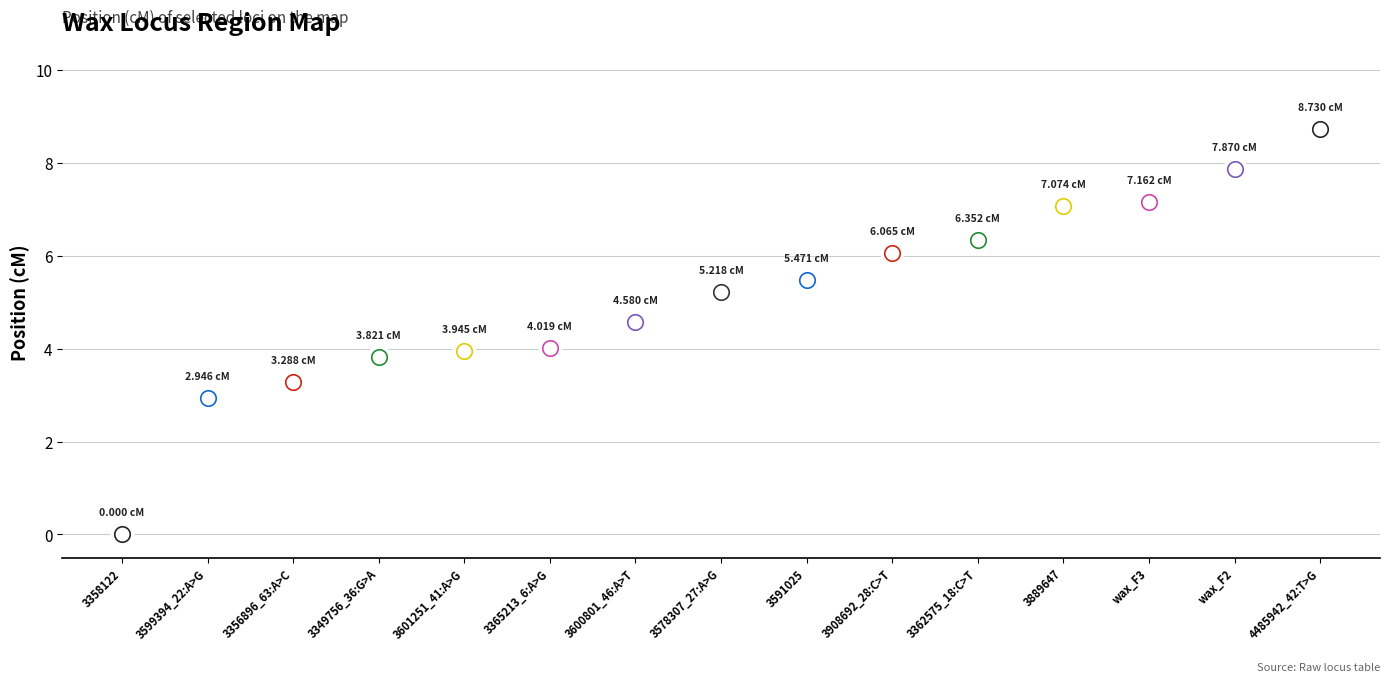

Between 3601251_41:A>G and 3591025, which is larger?

3591025